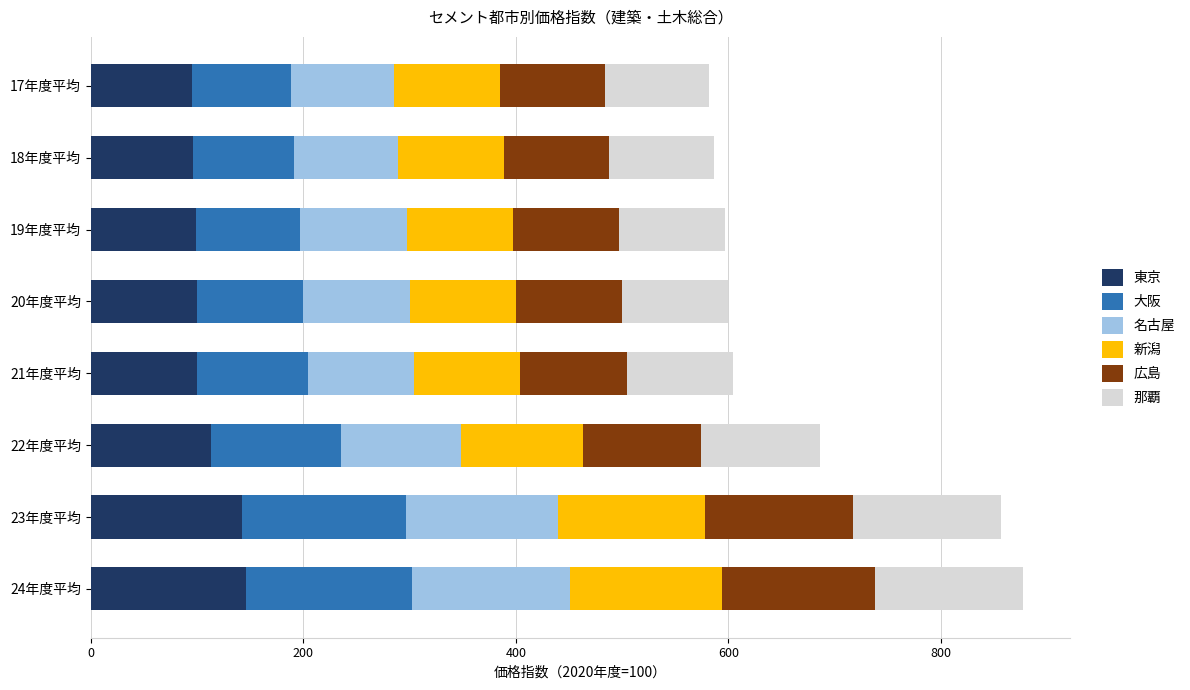

What is the lowest value of the 東京 series?

95.4